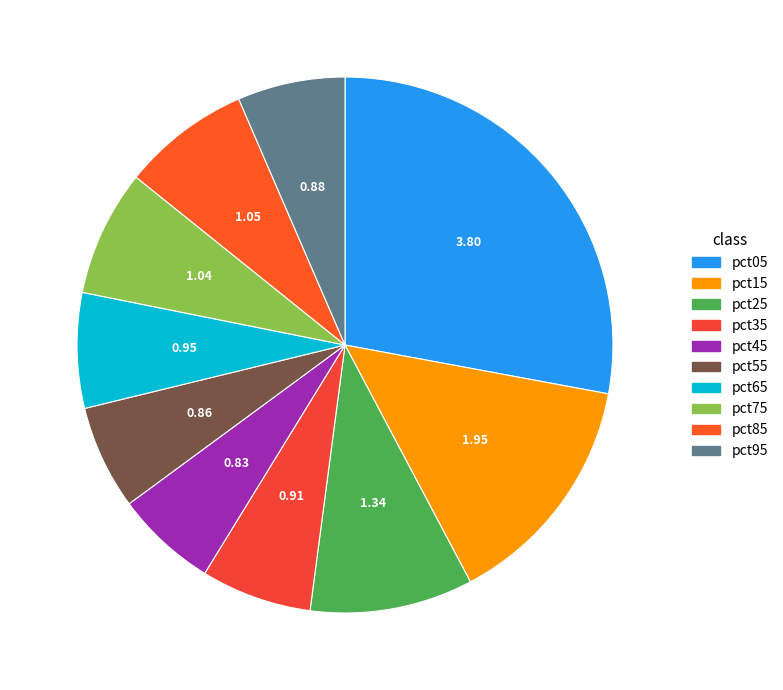

How many segments does this pie chart have?

10